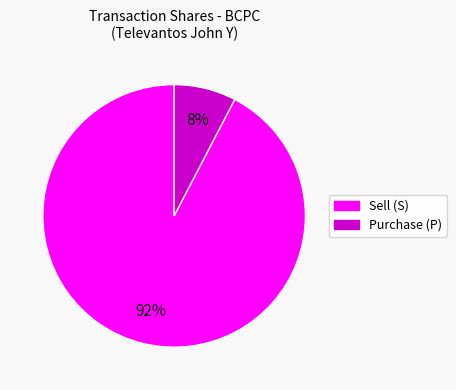

To the nearest percent, what is the average slice percentage?

50%